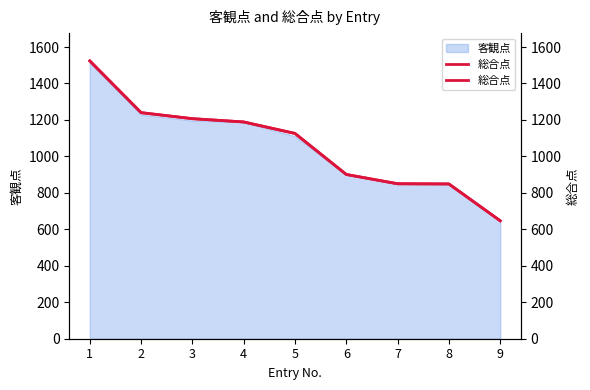

What is the smallest value displayed?

647